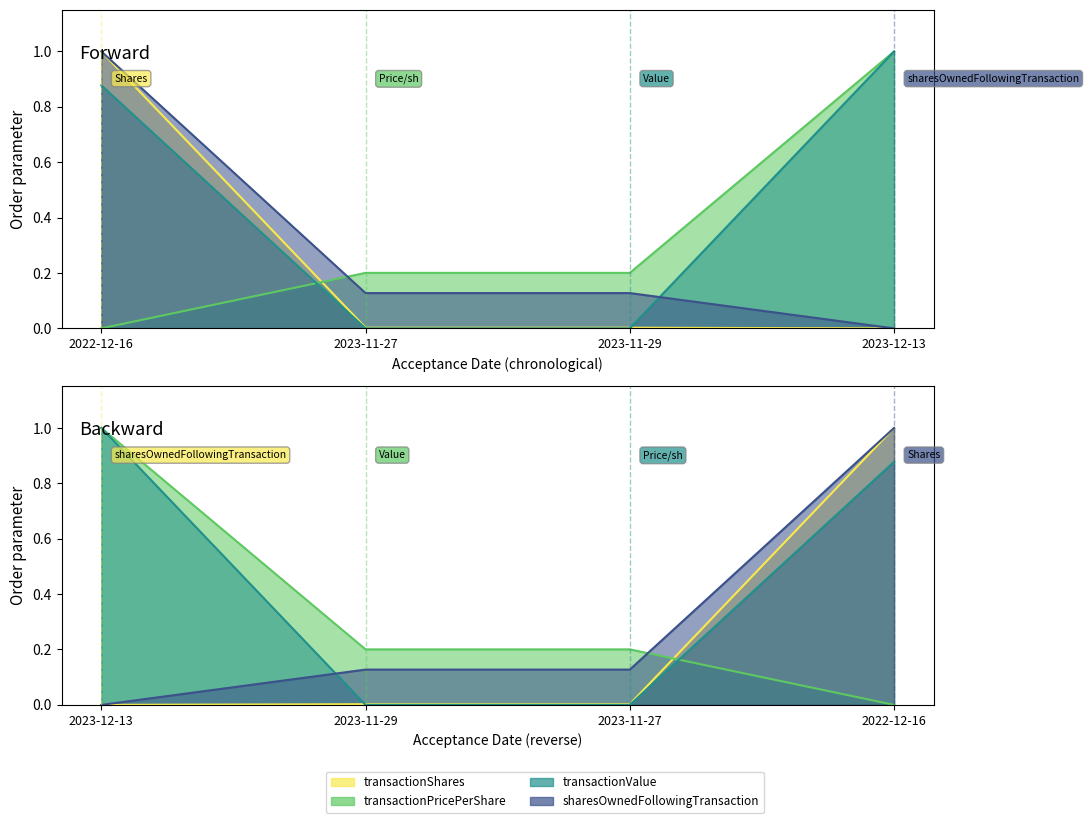

Which category has the highest value across all series?

2022-12-16